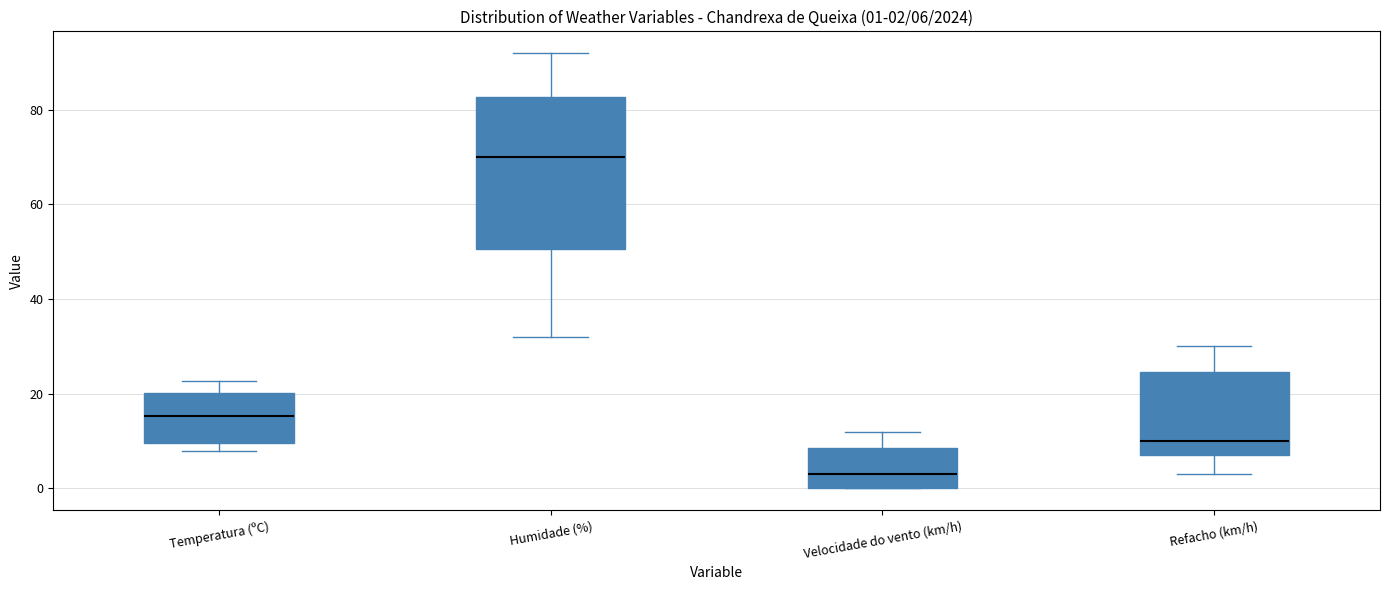

Which box has the lowest median line?

Velocidade do vento (km/h)